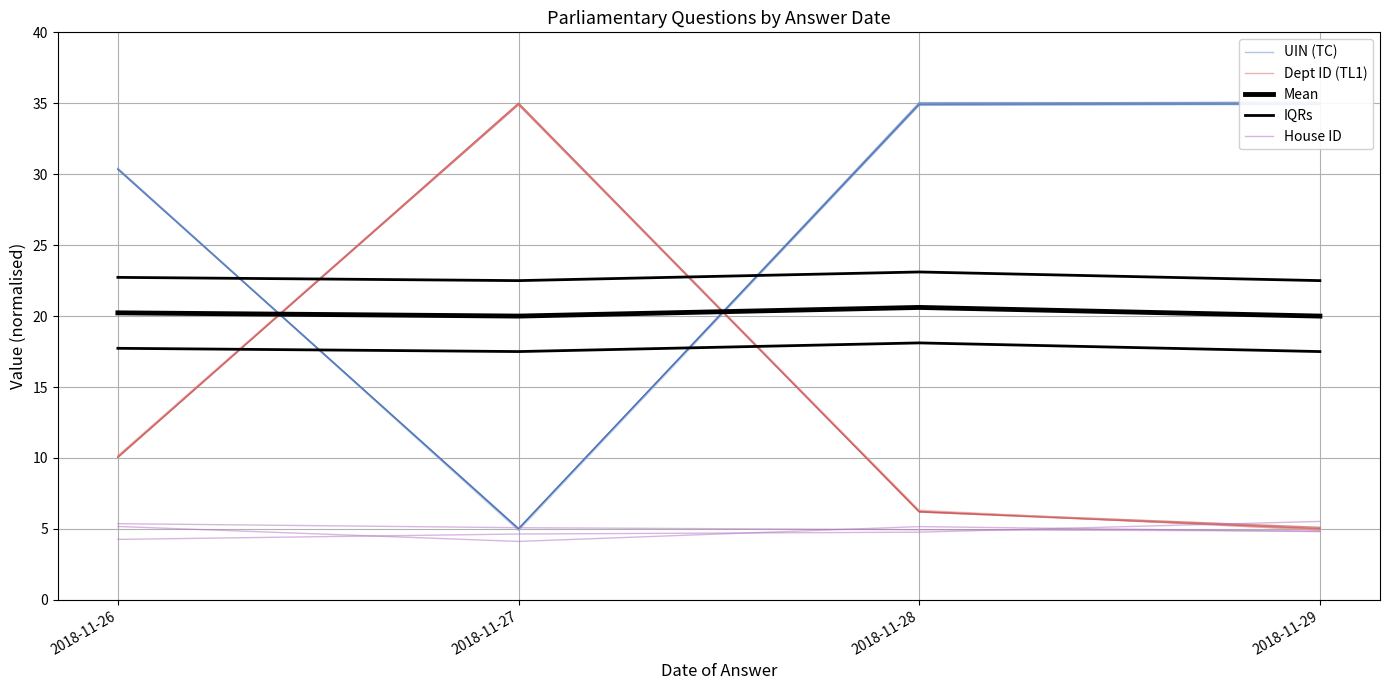

List the labels in order of Mean value, largest first.

2018-11-28, 2018-11-26, 2018-11-29, 2018-11-27